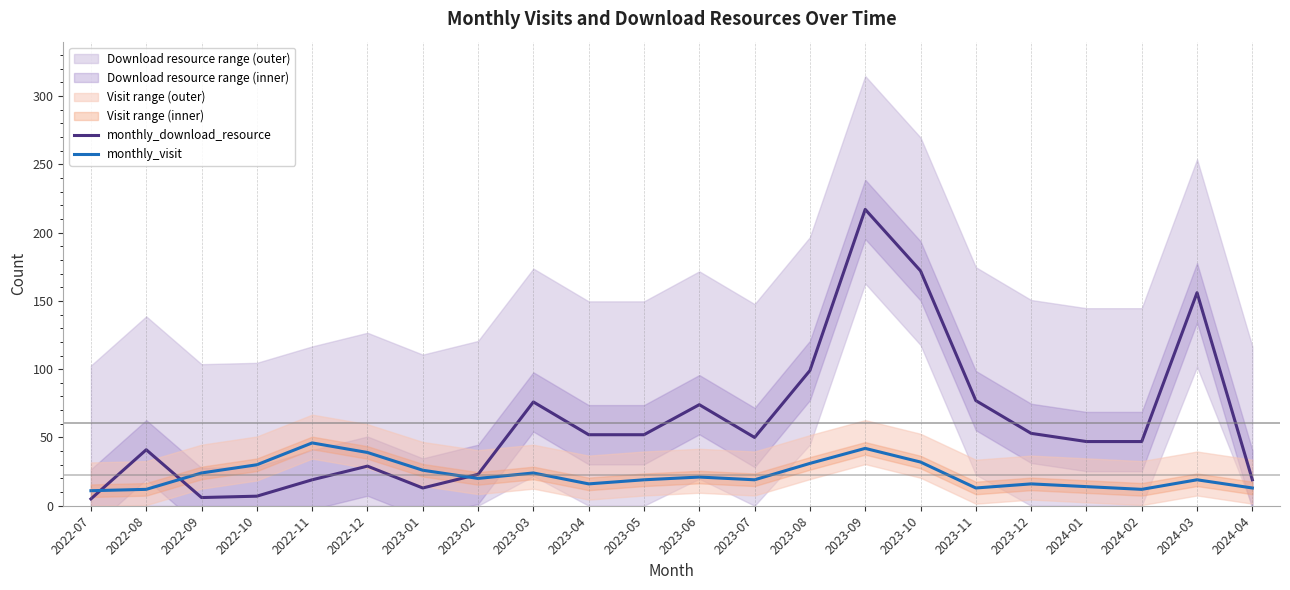

What is the maximum value for monthly_visit?

46